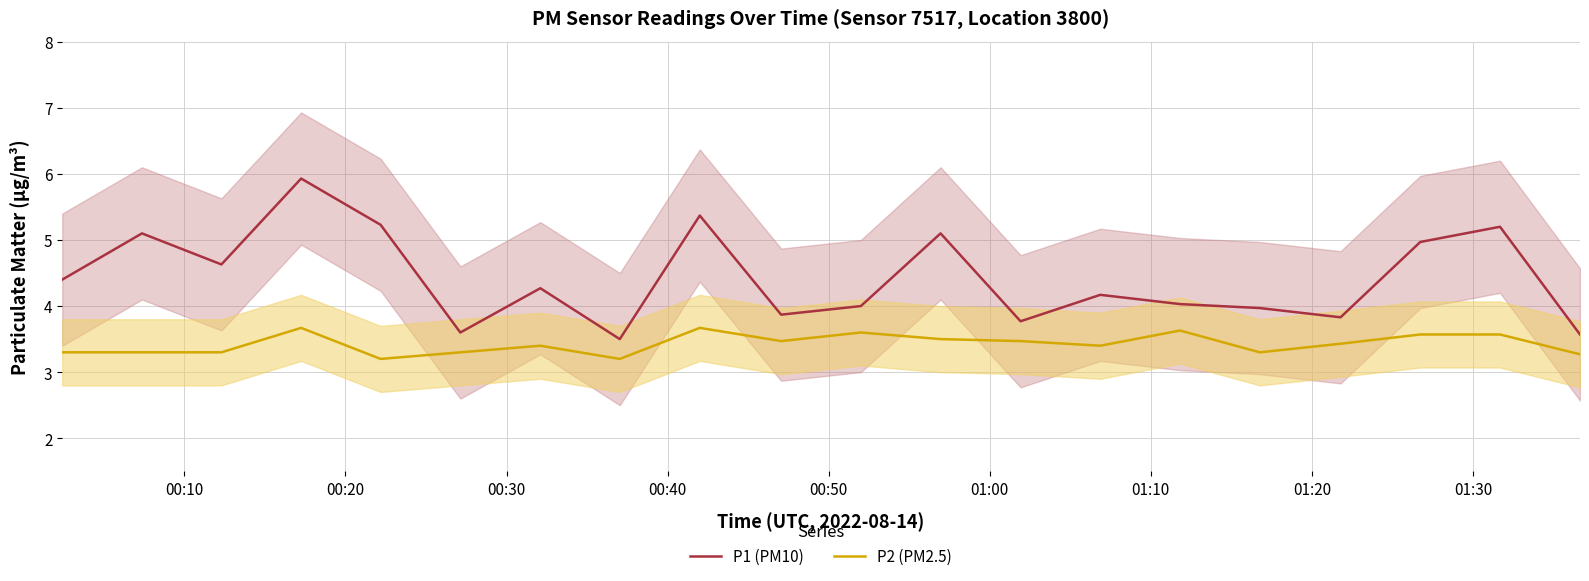

What is the minimum value for P2 (PM2.5)?

3.2